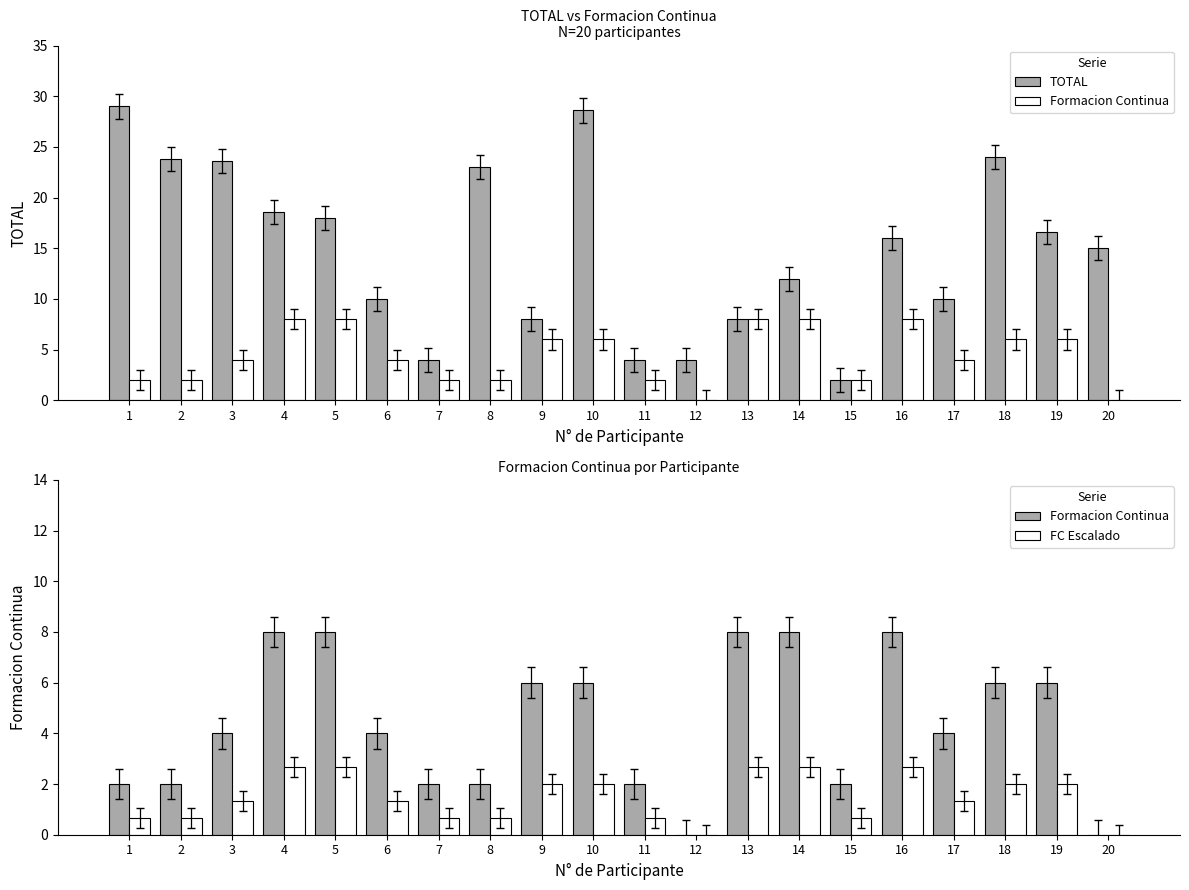

At 10, list the series in order from smallest to largest.

FC Escalado, Formacion Continua, TOTAL